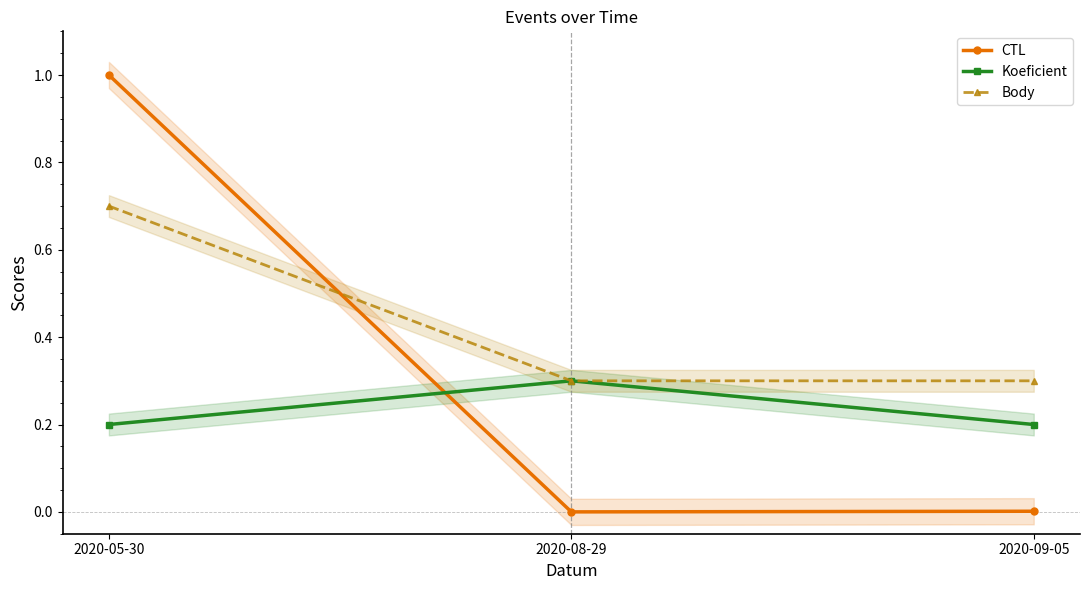

What are all the series names shown in the legend?

CTL, Koeficient, Body